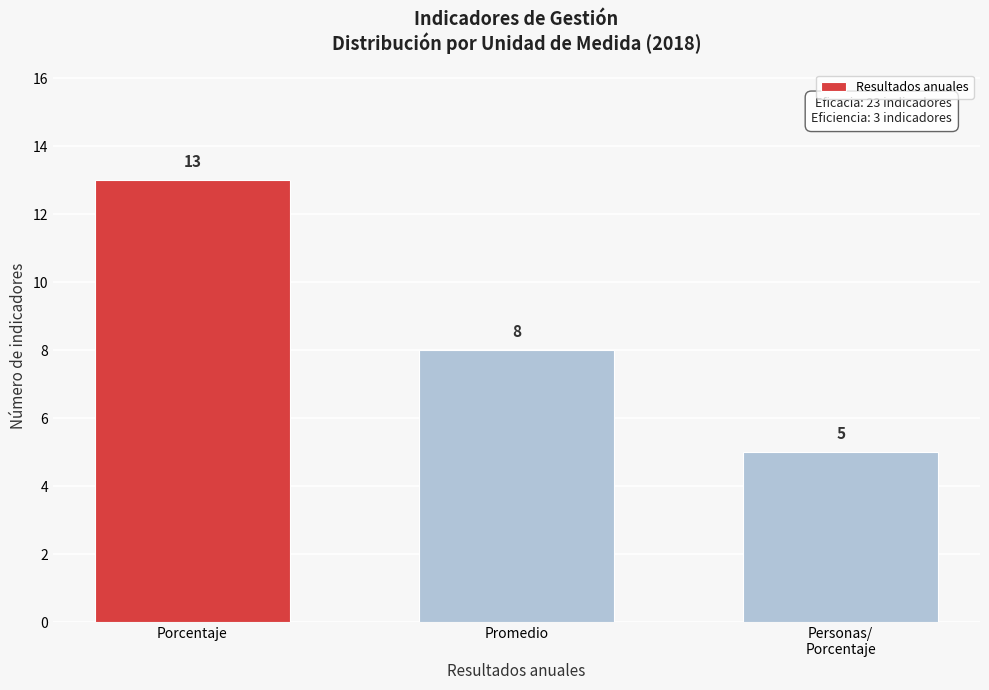

Reading right to left, list all the values displayed in this chart.

5	8	13